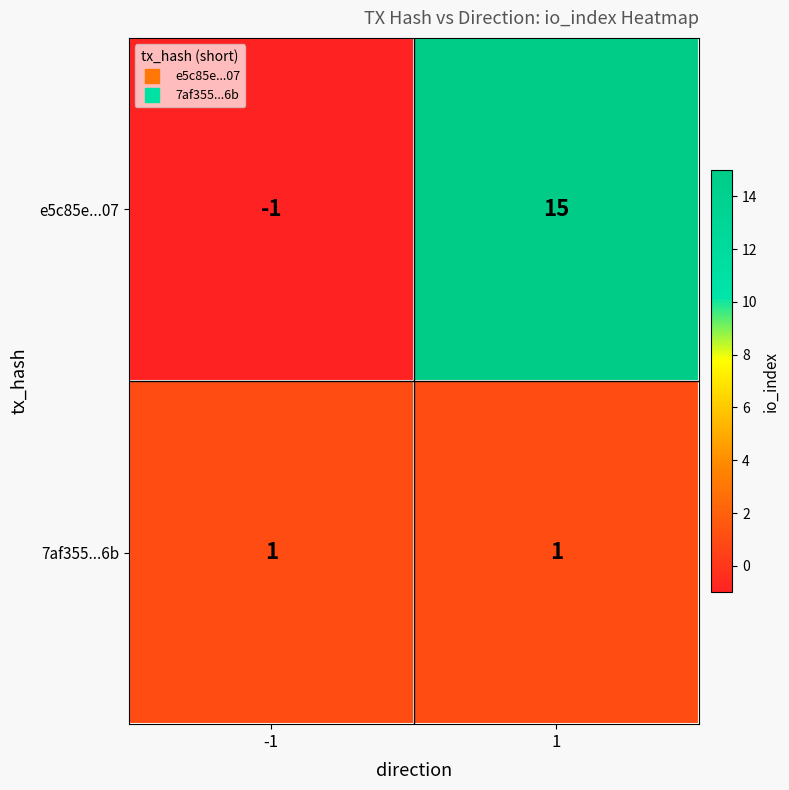

Reading right to left, list all the values displayed in this chart.

e5c85e...07: 15	-1
7af355...6b: 1	1